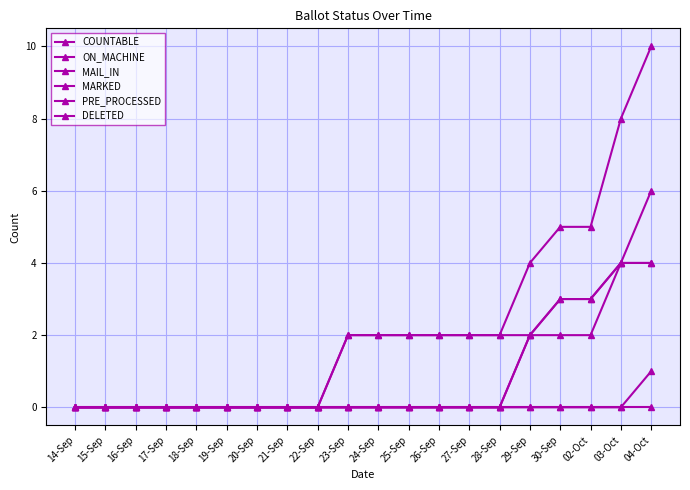

Is this an area chart (filled region under the line)?

No